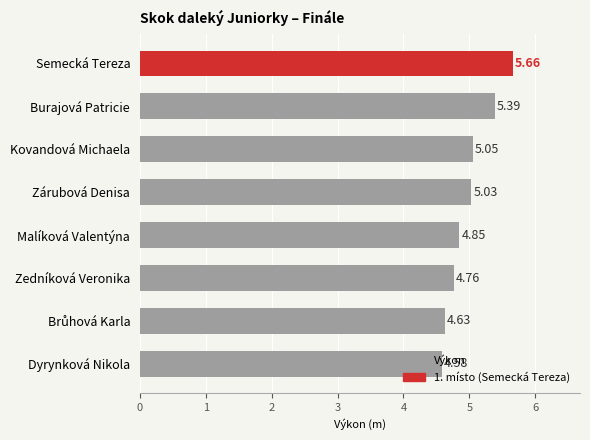

What is the label of the 1st bar from the bottom?

Dyrynková Nikola